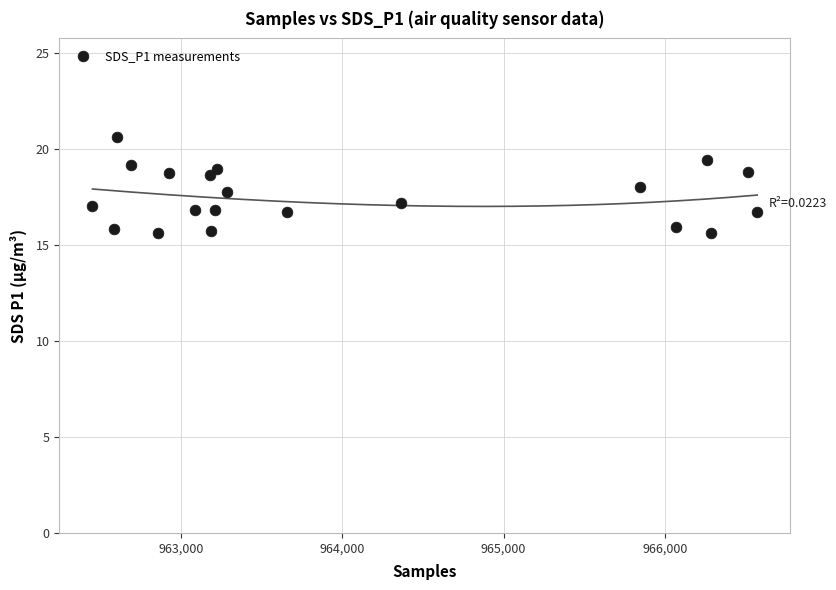

What is the range of X values (max minus min)?

4119.0